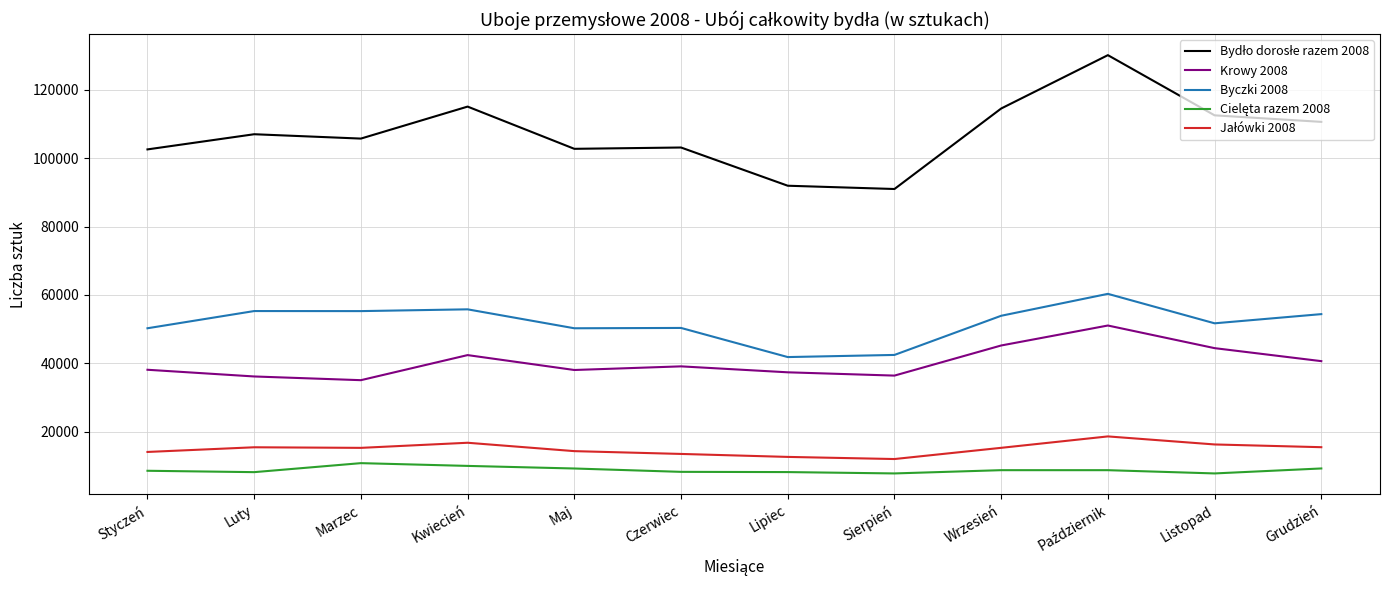

What is the minimum value for Krowy 2008?

35101